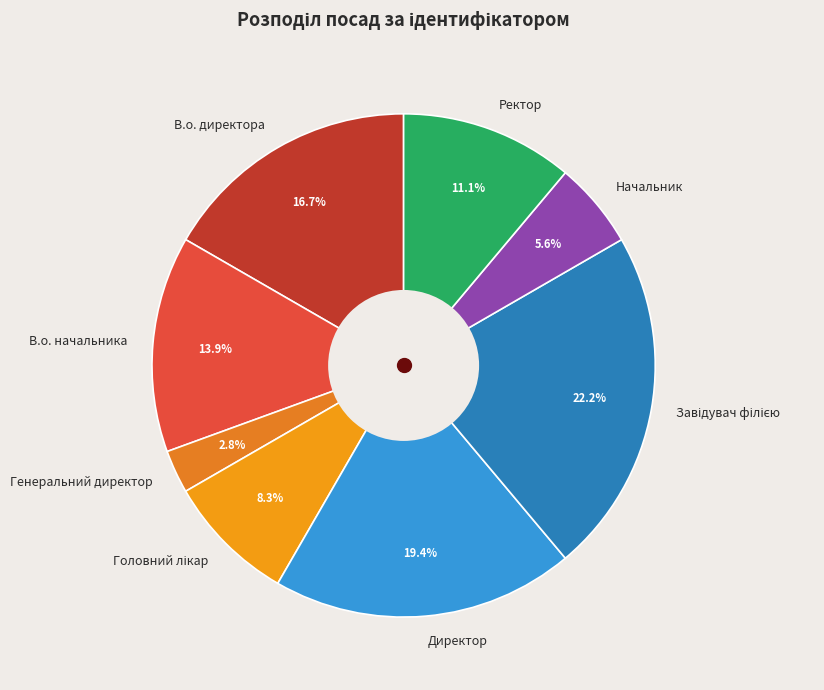

Between Директор and Ректор, which is larger?

Директор